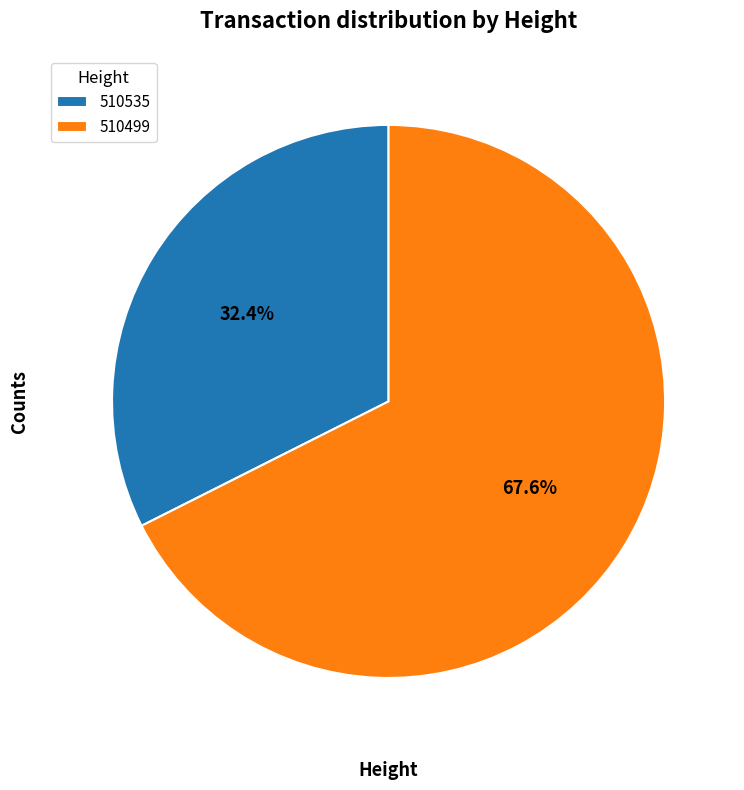

Is it true that 510499 is 68% of the pie?

True